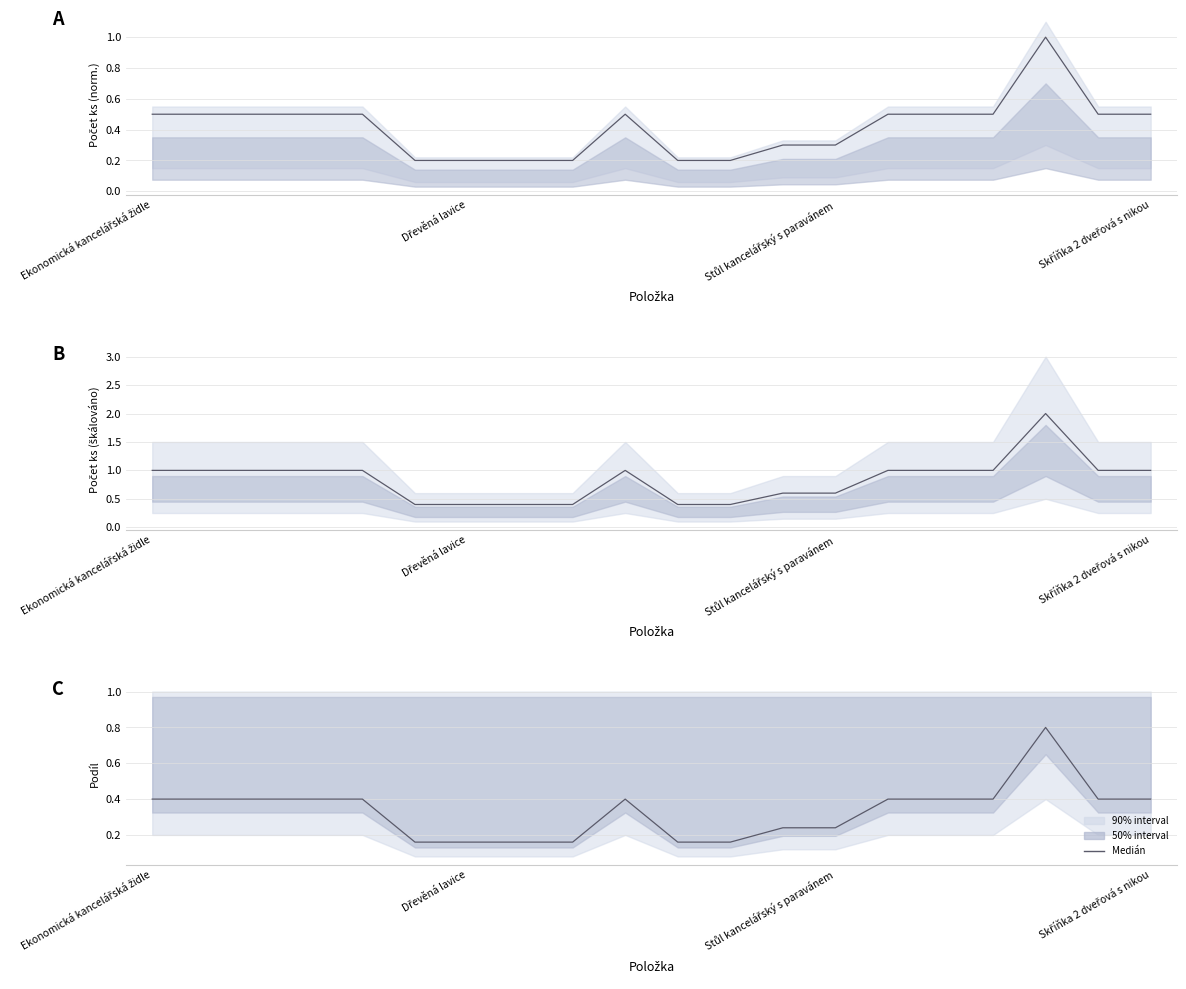

True or false: the data has more than 2 interior local peaks.

False